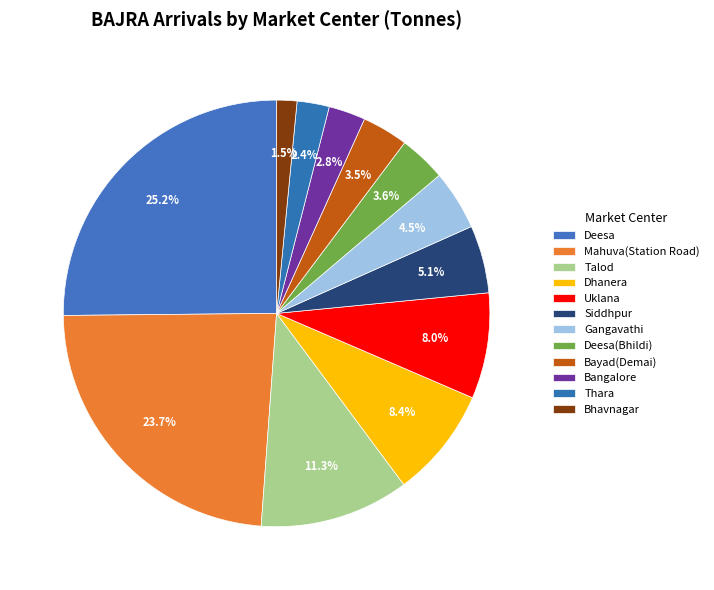

How many slices are in this pie chart?

12